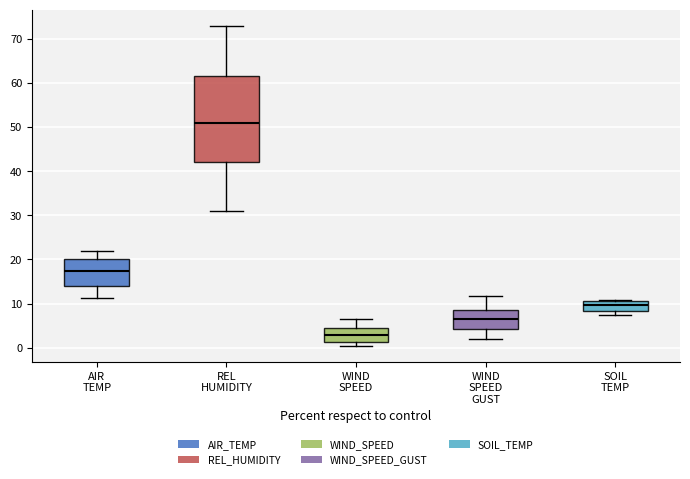

Comparing the boxes themselves (not the whiskers), which one is the tallest?

REL HUMIDITY